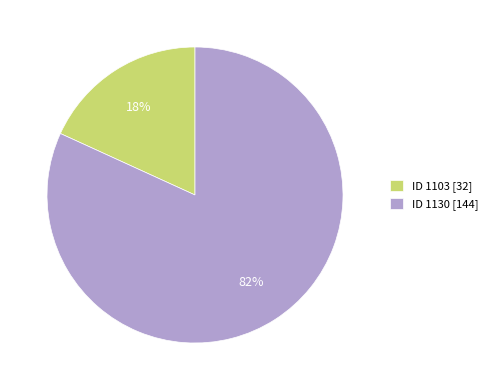

Count the number of slices in the pie.

2